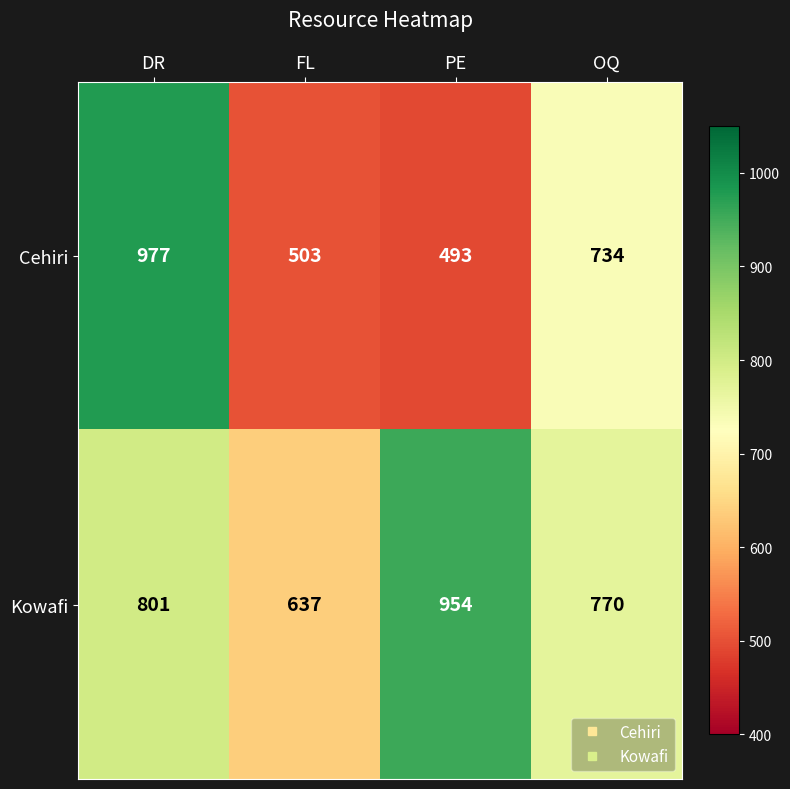

Which series has the widest spread of values?

Cehiri